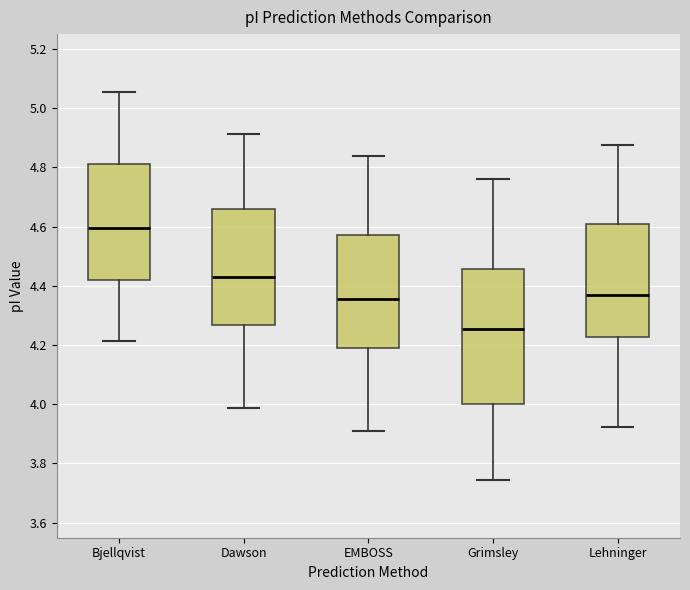

Which box is the tallest, from its lower edge to its upper edge?

Grimsley